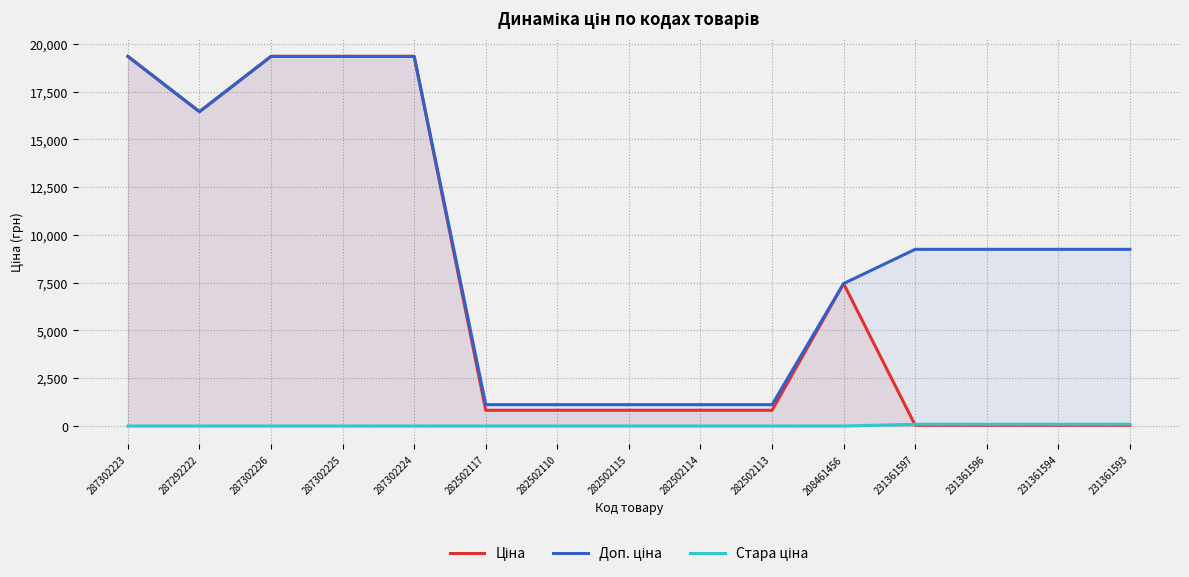

What is the difference between the second highest and minimum values in the Стара ціна series?

91.3